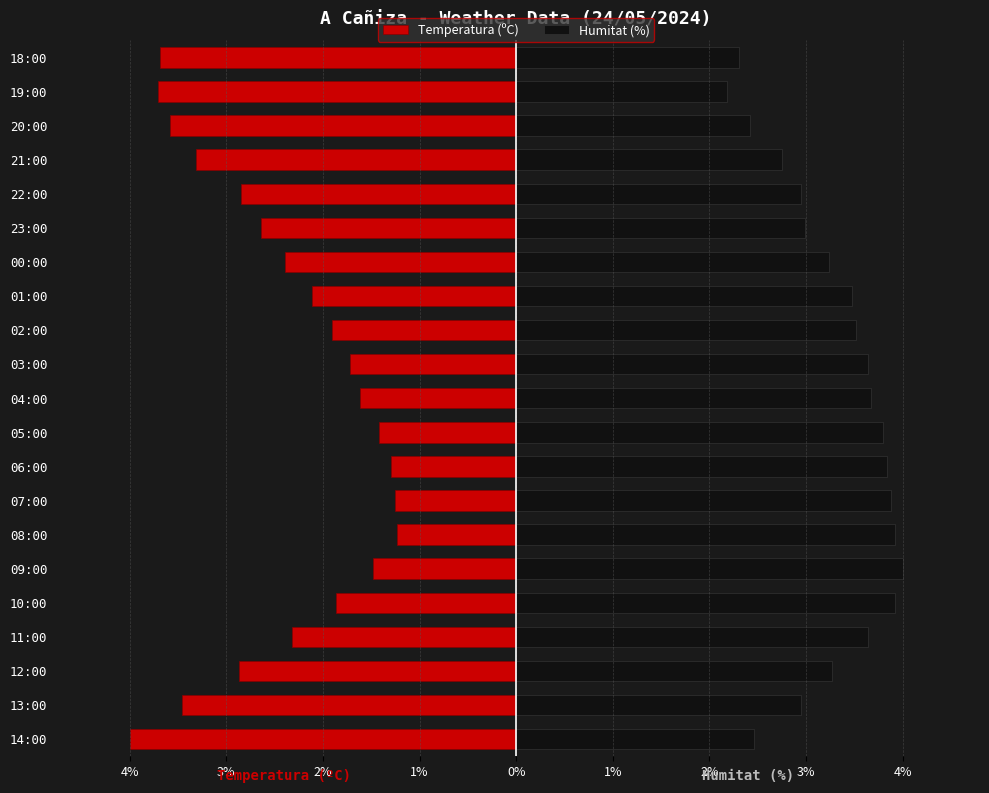

Which series has the widest spread of values?

Temperatura (ºC)